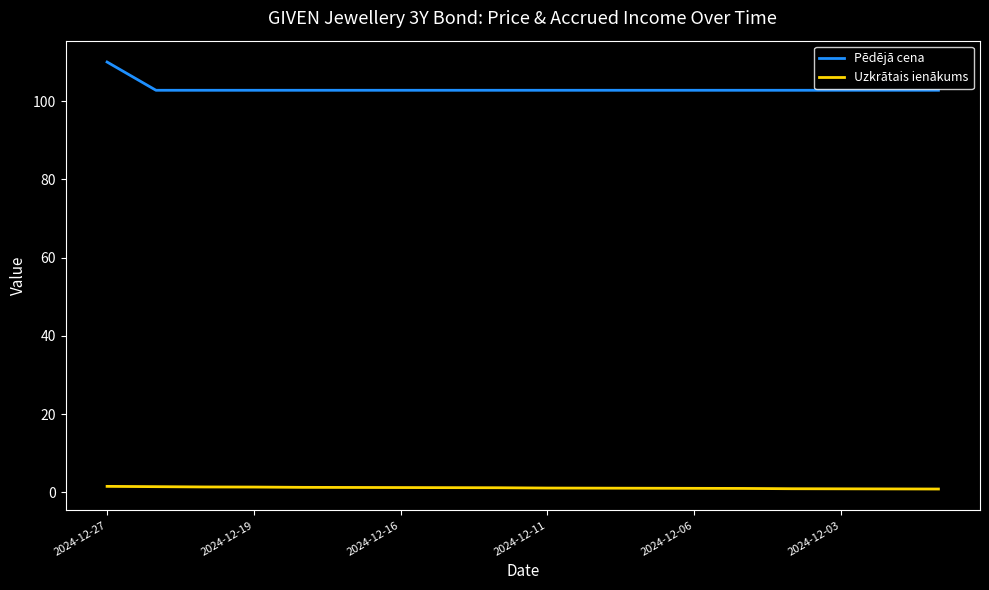

List the series in order of their overall mean, lowest first.

Uzkrātais ienākums, Pēdējā cena